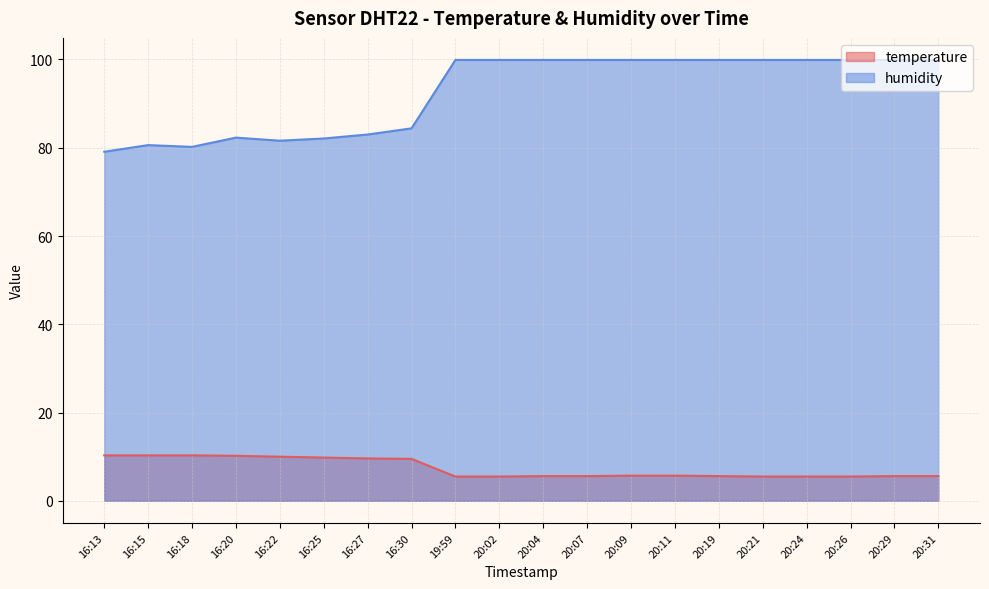

Reading right to left, extract all data points from this chart.

temperature: 5.6	5.6	5.5	5.5	5.5	5.6	5.7	5.7	5.6	5.6	5.5	5.5	9.5	9.6	9.8	10.0	10.2	10.3	10.3	10.3
humidity: 99.9	99.9	99.9	99.9	99.9	99.9	99.9	99.9	99.9	99.9	99.9	99.9	84.4	83.0	82.1	81.6	82.3	80.2	80.6	79.1